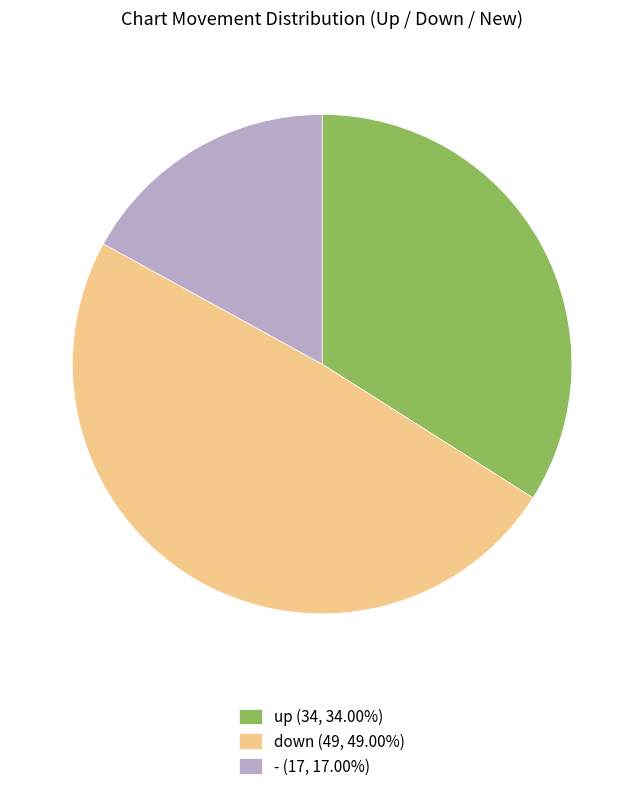

How many segments does this pie chart have?

3